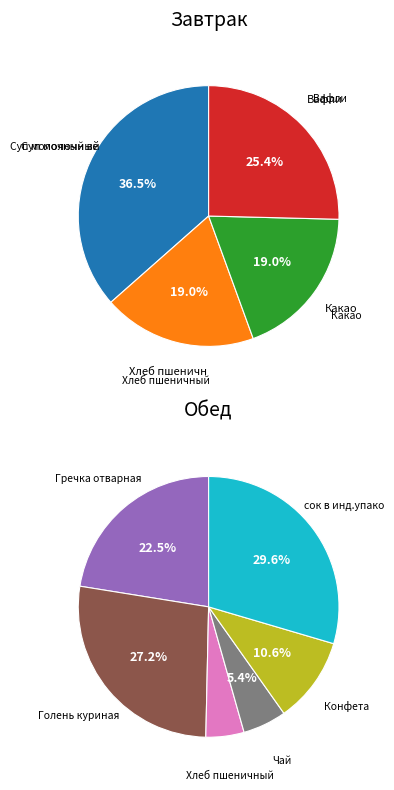

Which slice is the smallest?

Хлеб пшеничный